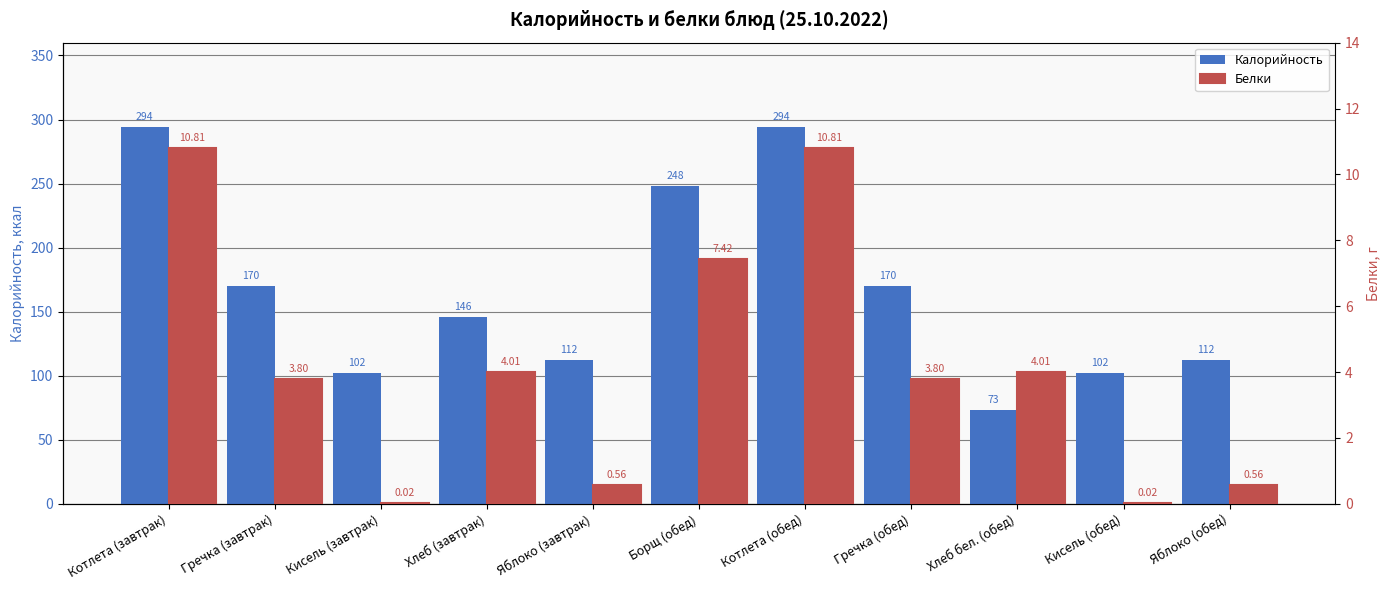

Which label corresponds to the smallest value in the chart?

Кисель (завтрак)